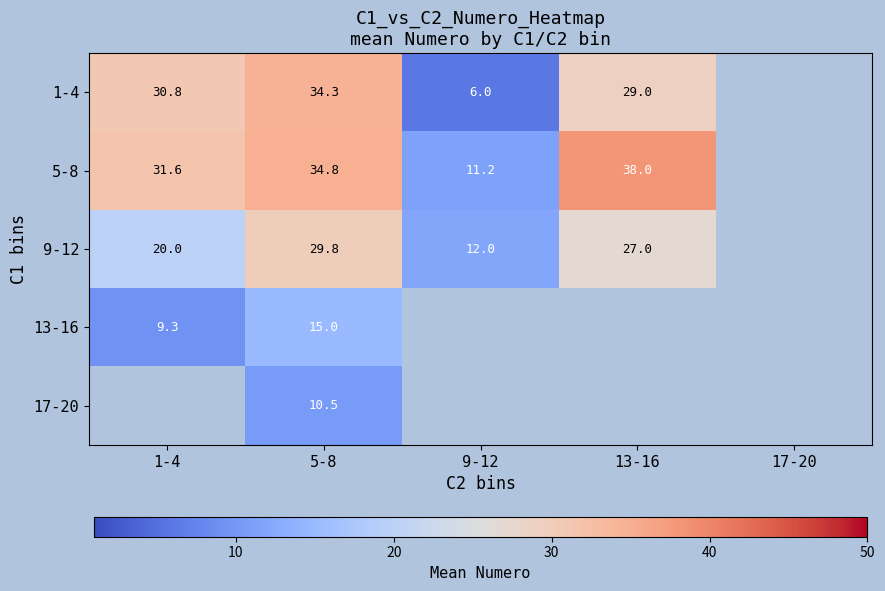

Is it true that 1-4 equals 34.3 at 5-8?

True